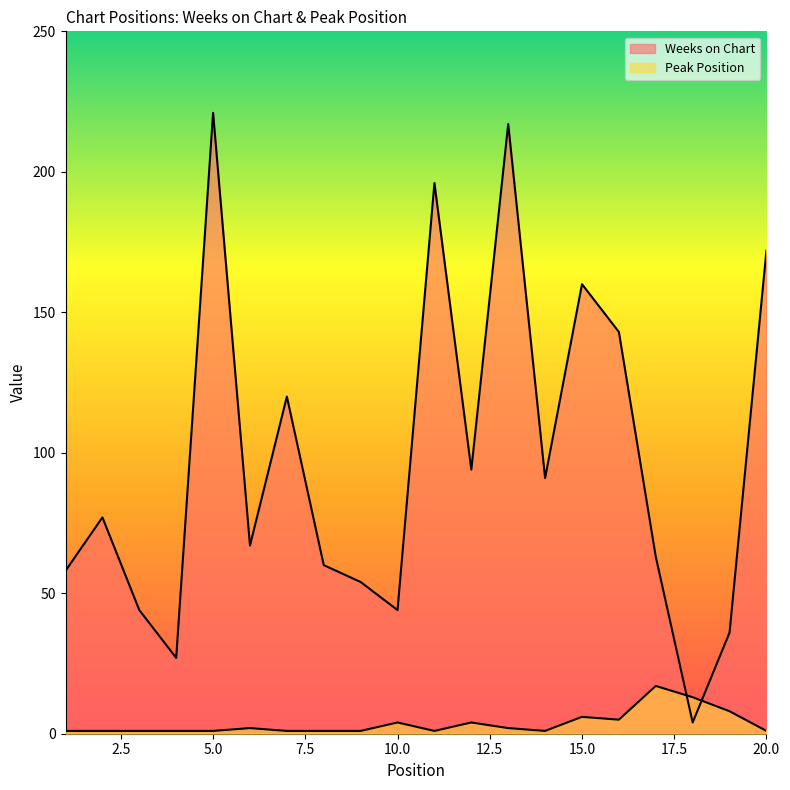

What is the value of the Peak Position point at the 12th from the left?

4